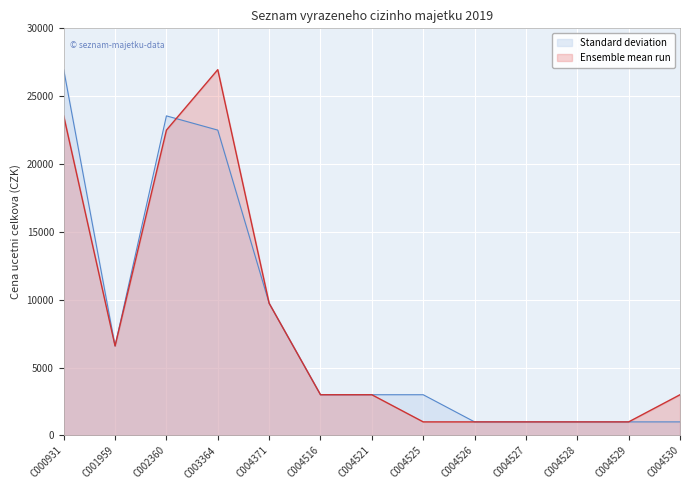

The value of Ensemble mean run at C002360 is 7305. True or false?

False